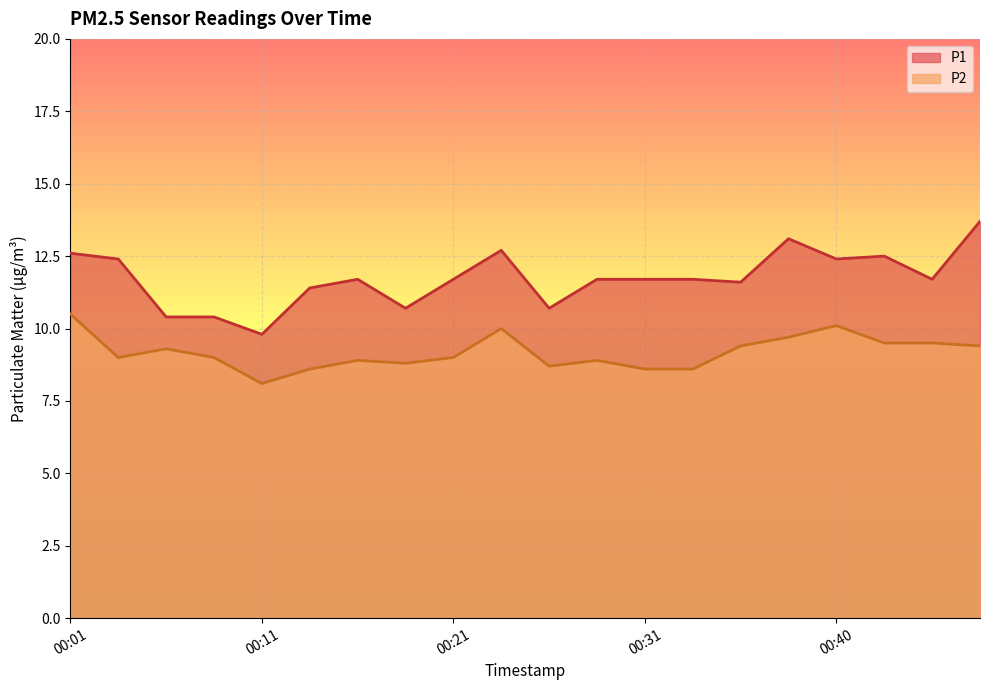

What is the minimum value for P2?

8.1